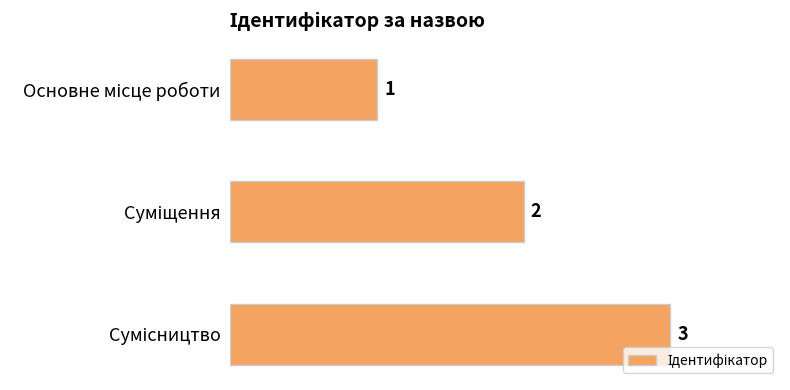

Count the values in the range 1 to 3.

3